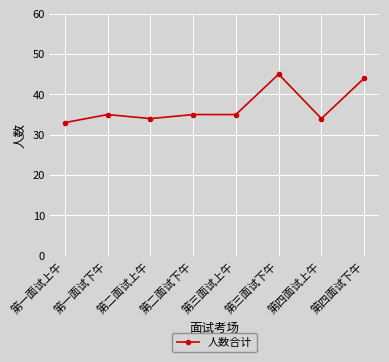

What is the label of the 6th point from the right?

第二面试上午